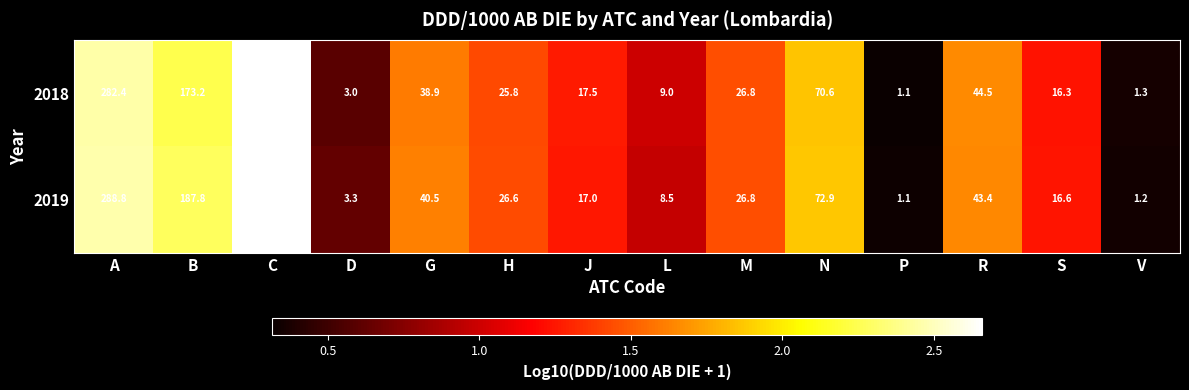

Count the number of categories in the chart.

14